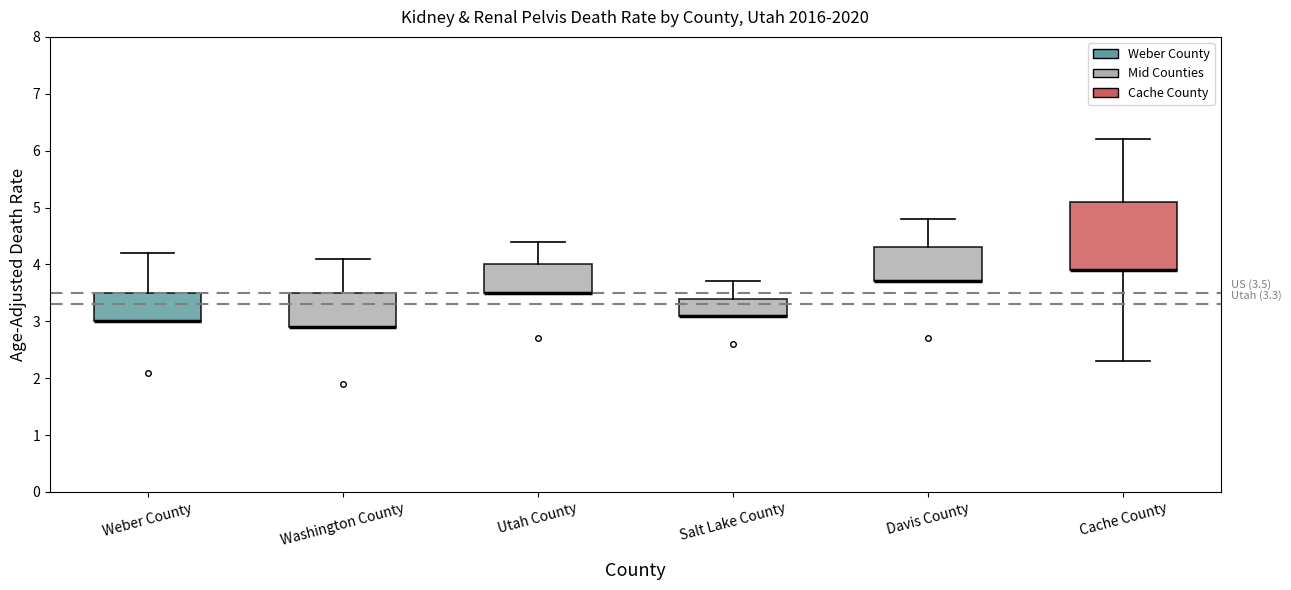

Which box is the tallest, from its lower edge to its upper edge?

Cache County